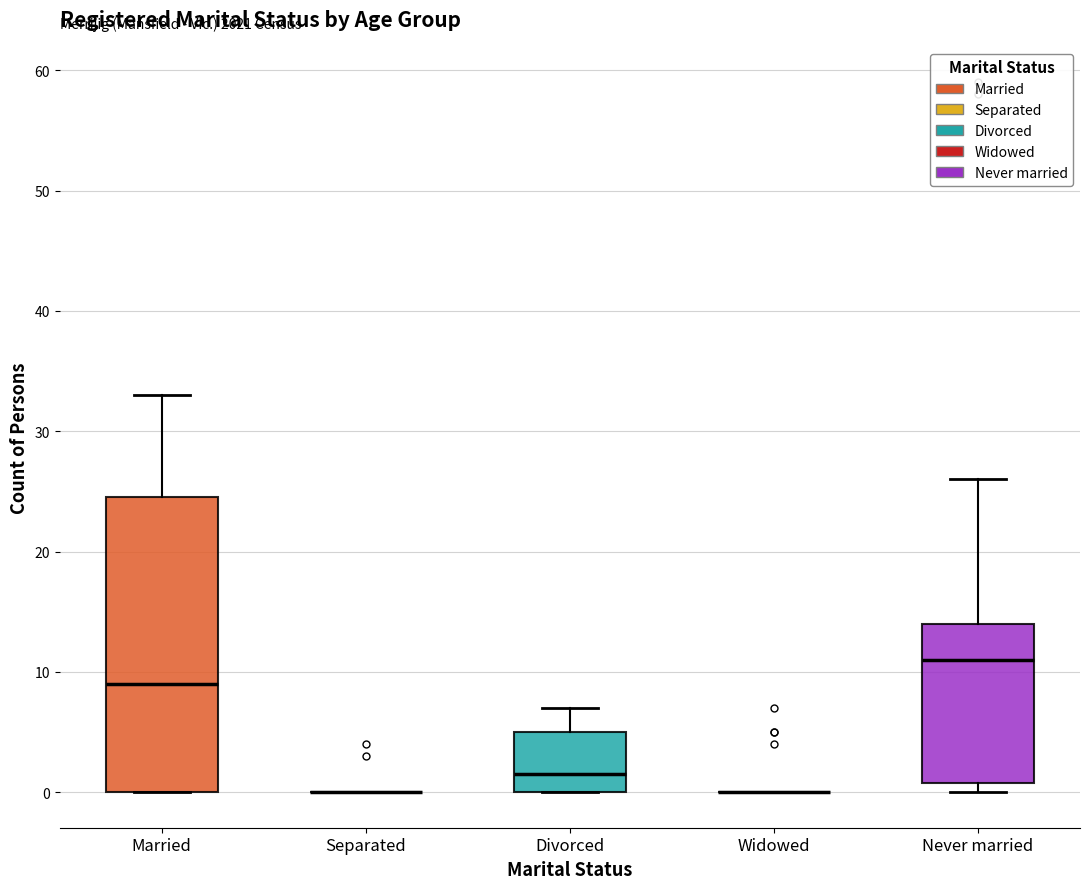

Where does the upper whisker of the box for Never married end on the y-axis? The values are not printed on the chart, so give them approximately, as read against the axis.

26